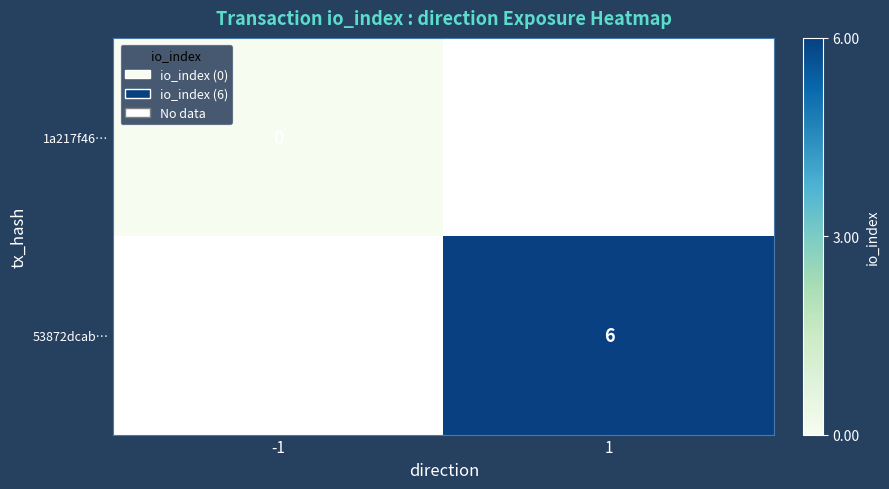

How many series are shown in this chart?

2